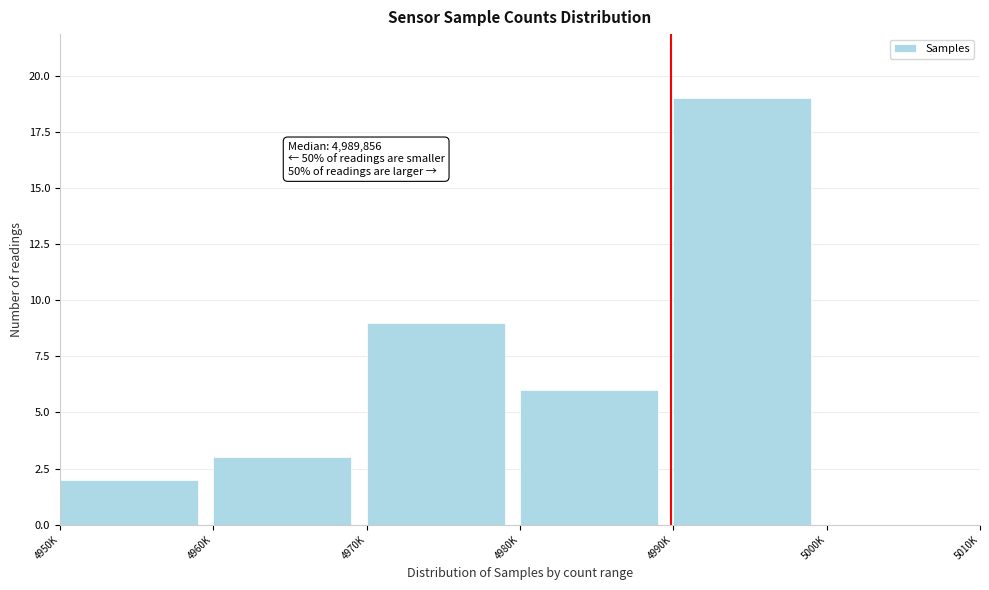

Reading left to right, extract all data points from this chart.

4950K=2	4960K=3	4970K=9	4980K=6	4990K=19	5000K=0